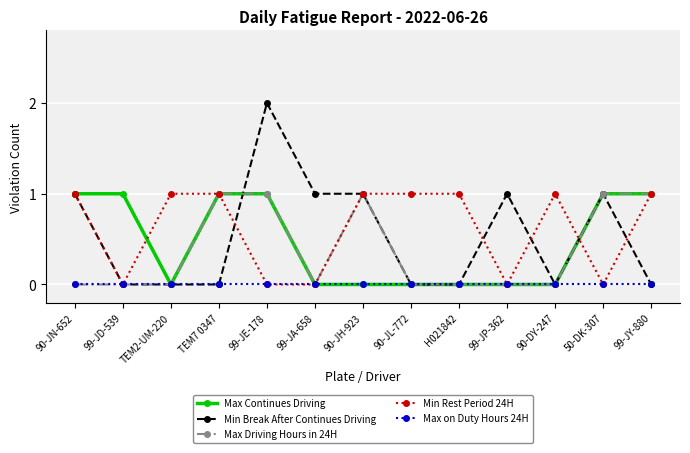

At how many categories does at least one series exceed 0?

13